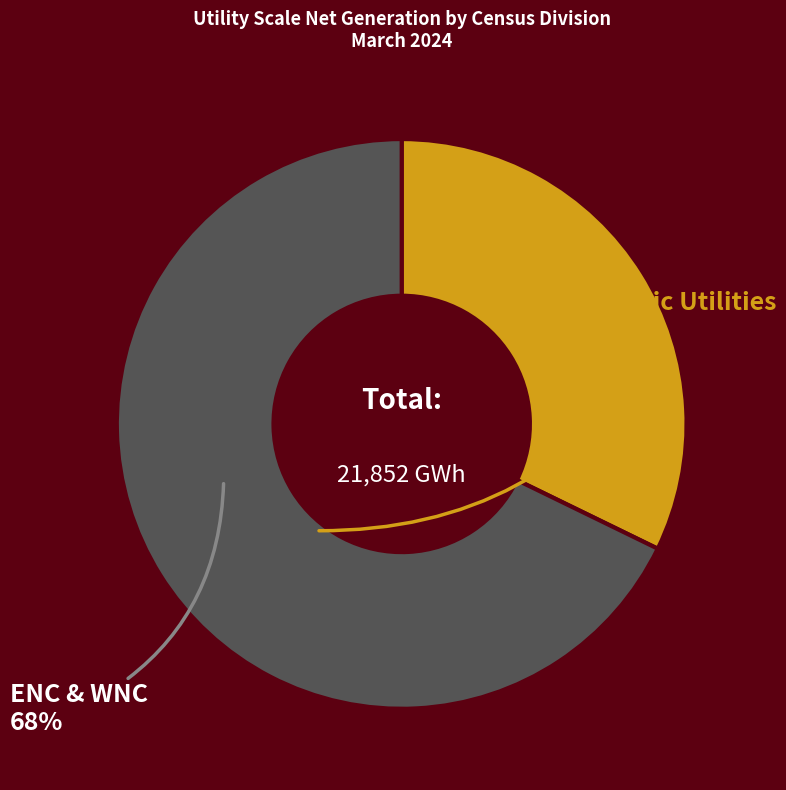

Is there a majority slice in this chart?

Yes